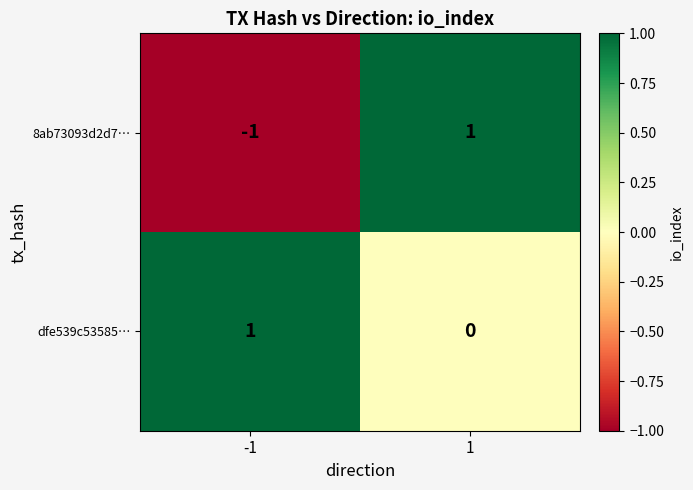

Which series has the widest spread of values?

8ab73093d2d7…